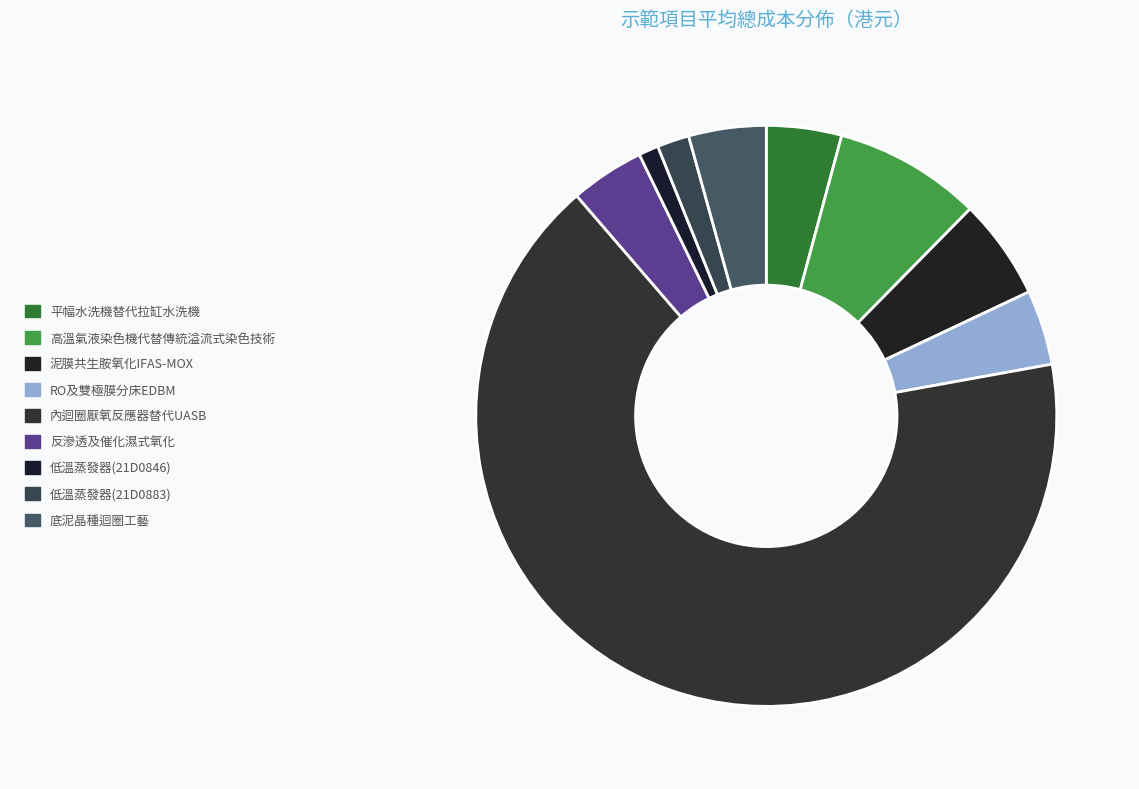

Which slice is the largest?

內迴圈厭氧反應器替代UASB